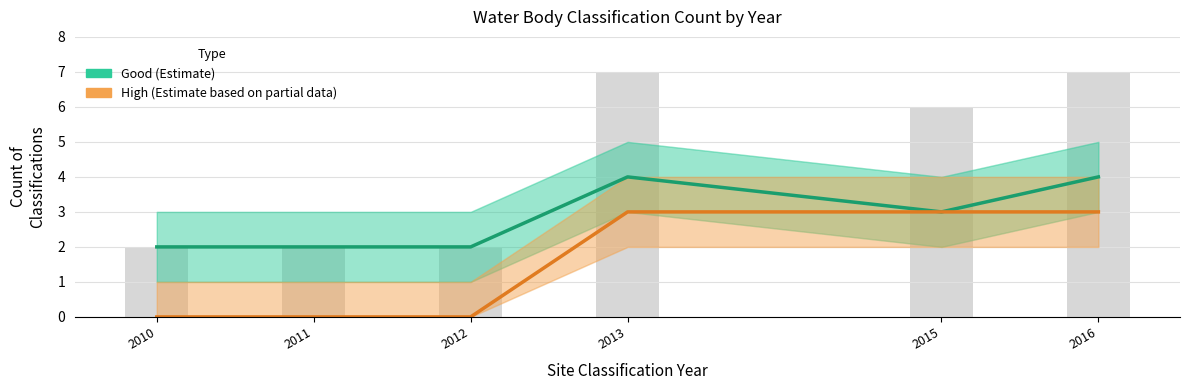

The value of Good at 2015 is 5. True or false?

False